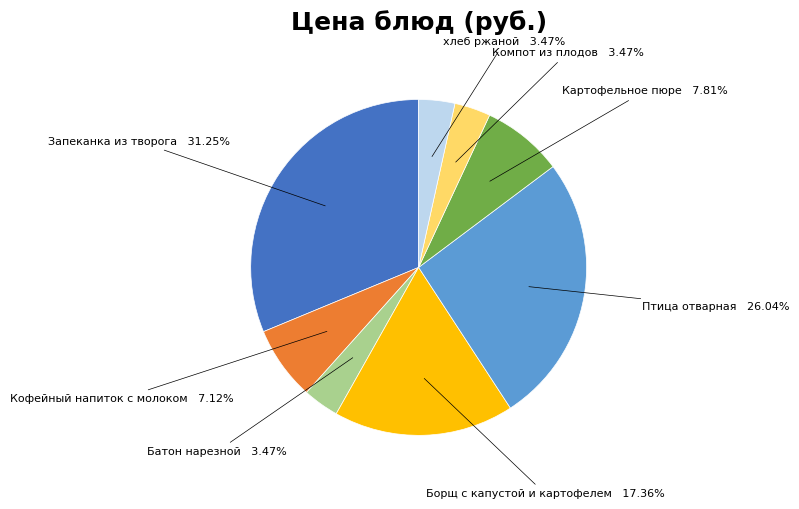

Does any single category account for the majority?

No